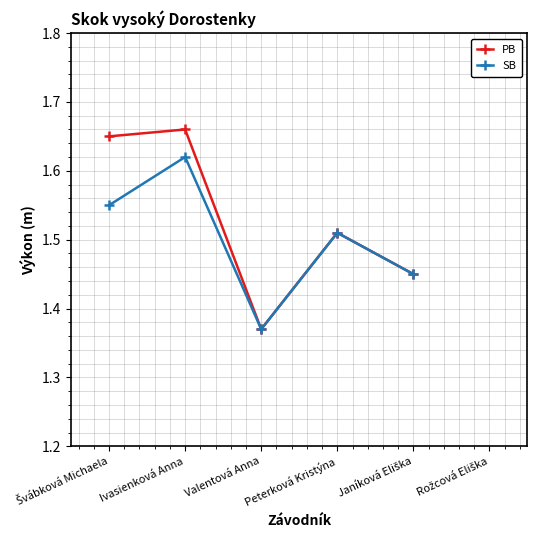

Is it true that PB equals 1.5 at Peterková Kristýna?

True